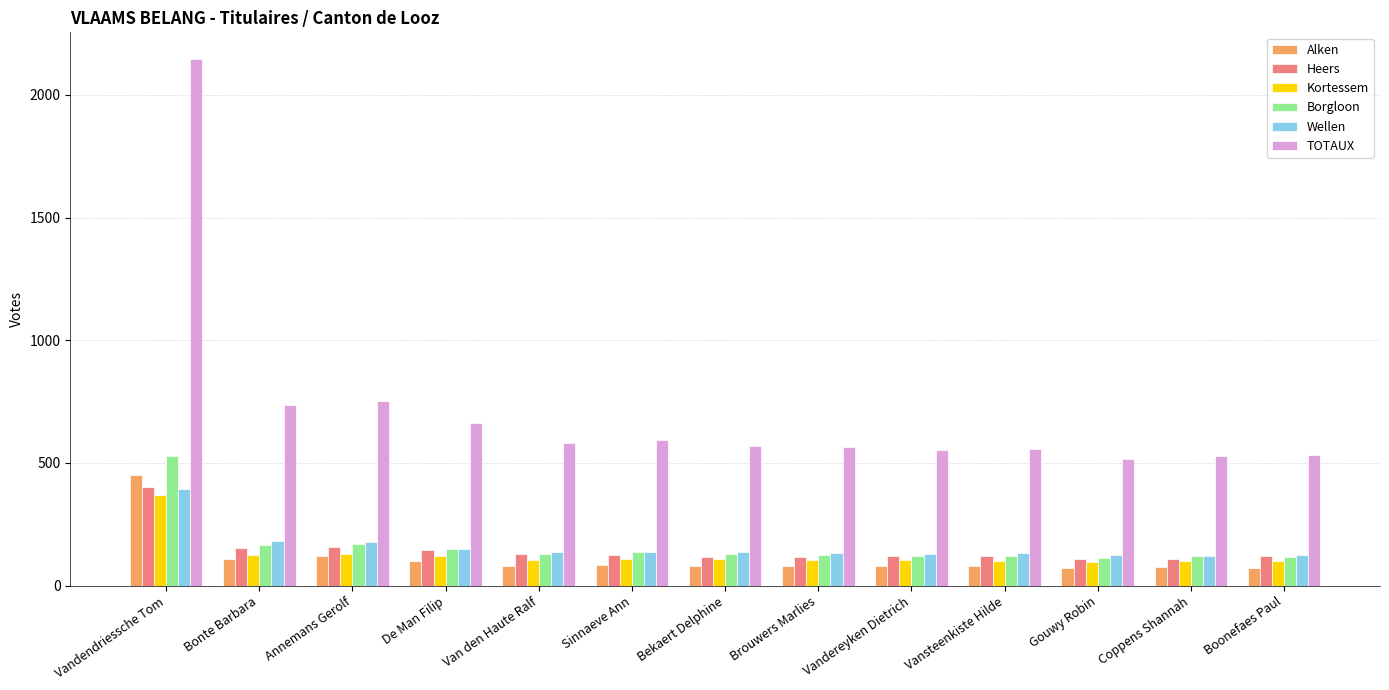

Between Vandendriessche Tom and Bonte Barbara, which series saw the biggest shift?

TOTAUX